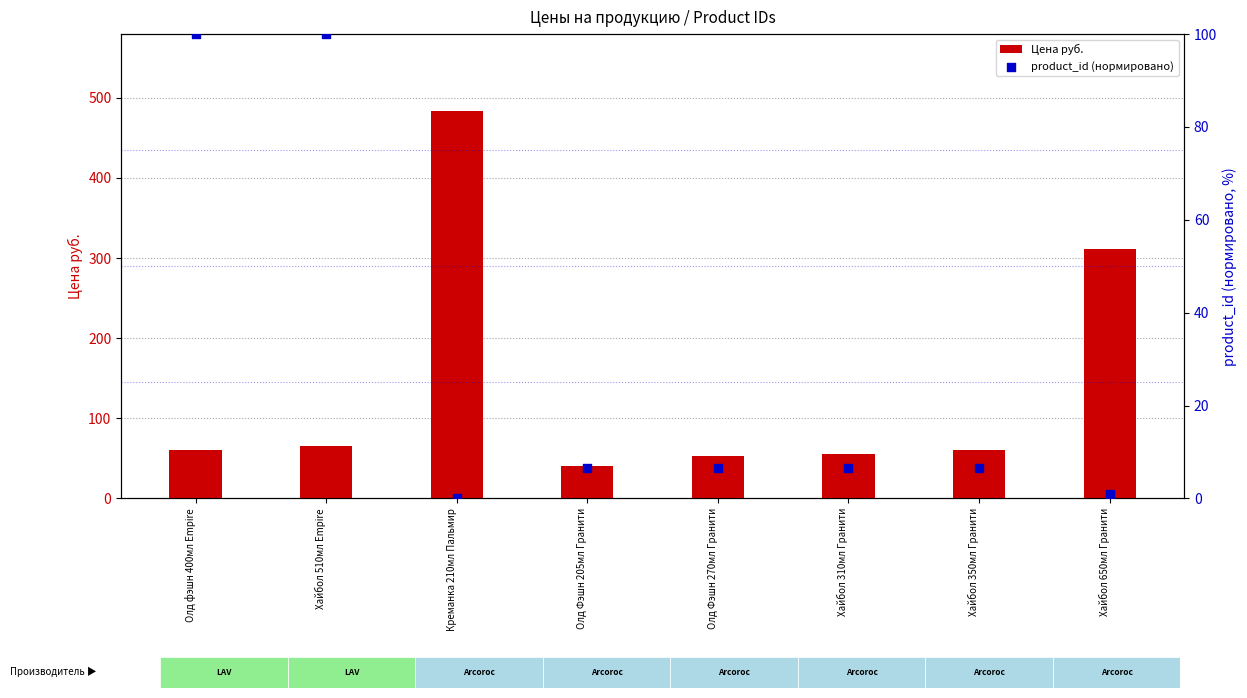

Is the value of product_id (нормировано) at Олд Фэшн 205мл Гранити greater than the value of Цена руб. at Хайбол 510мл Empire?

No